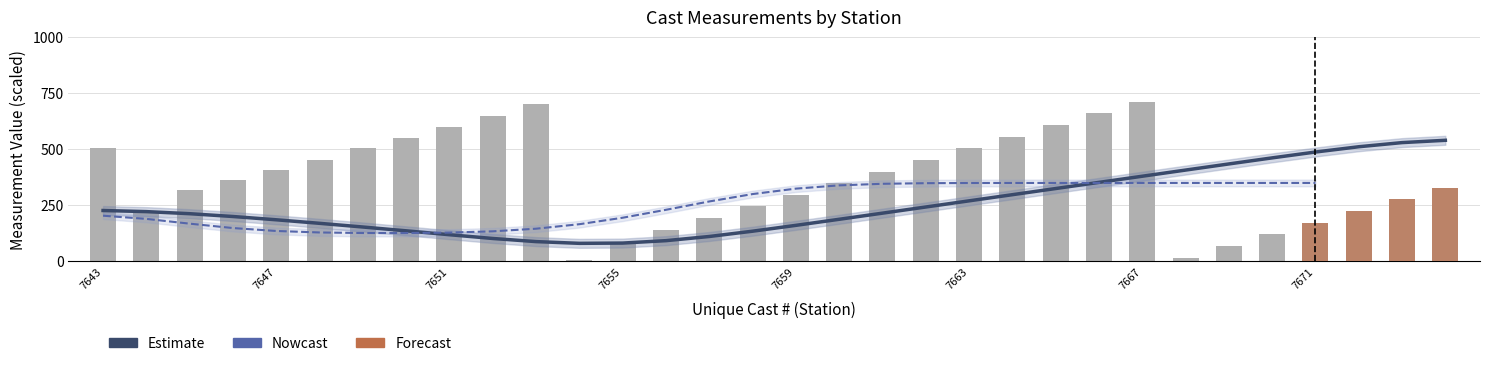

True or false: Cast_bars has a value of 362.0 at 13747646.

True